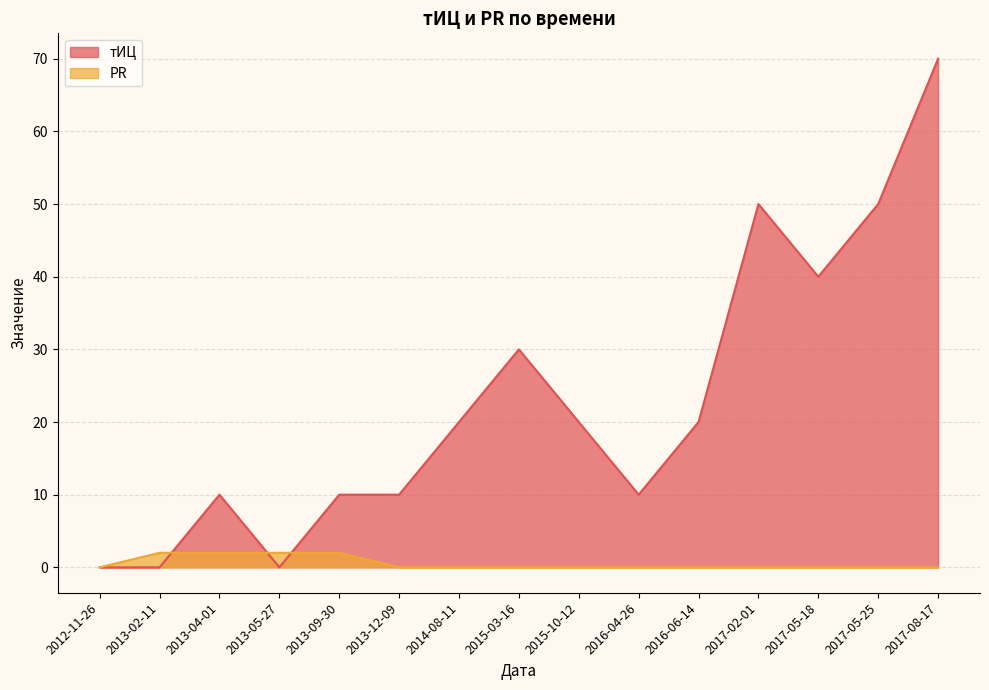

Between 2016-06-14 and 2013-02-11, which is larger?

2016-06-14